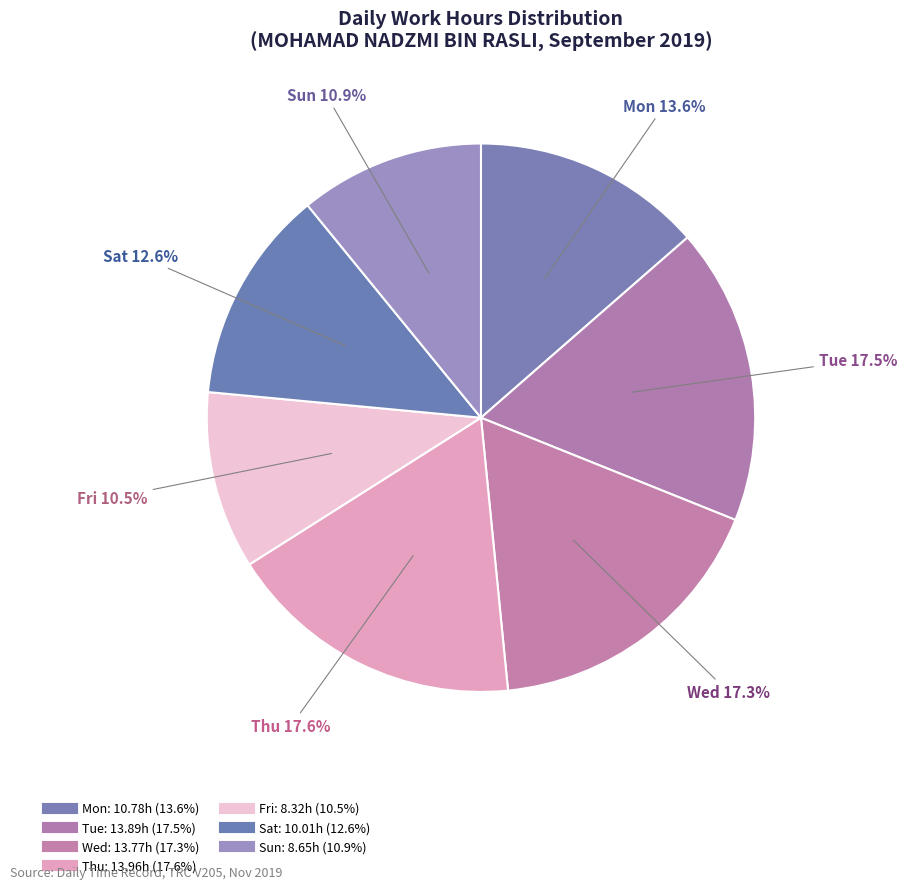

The Tue slice represents 17% of the pie. True or false?

True